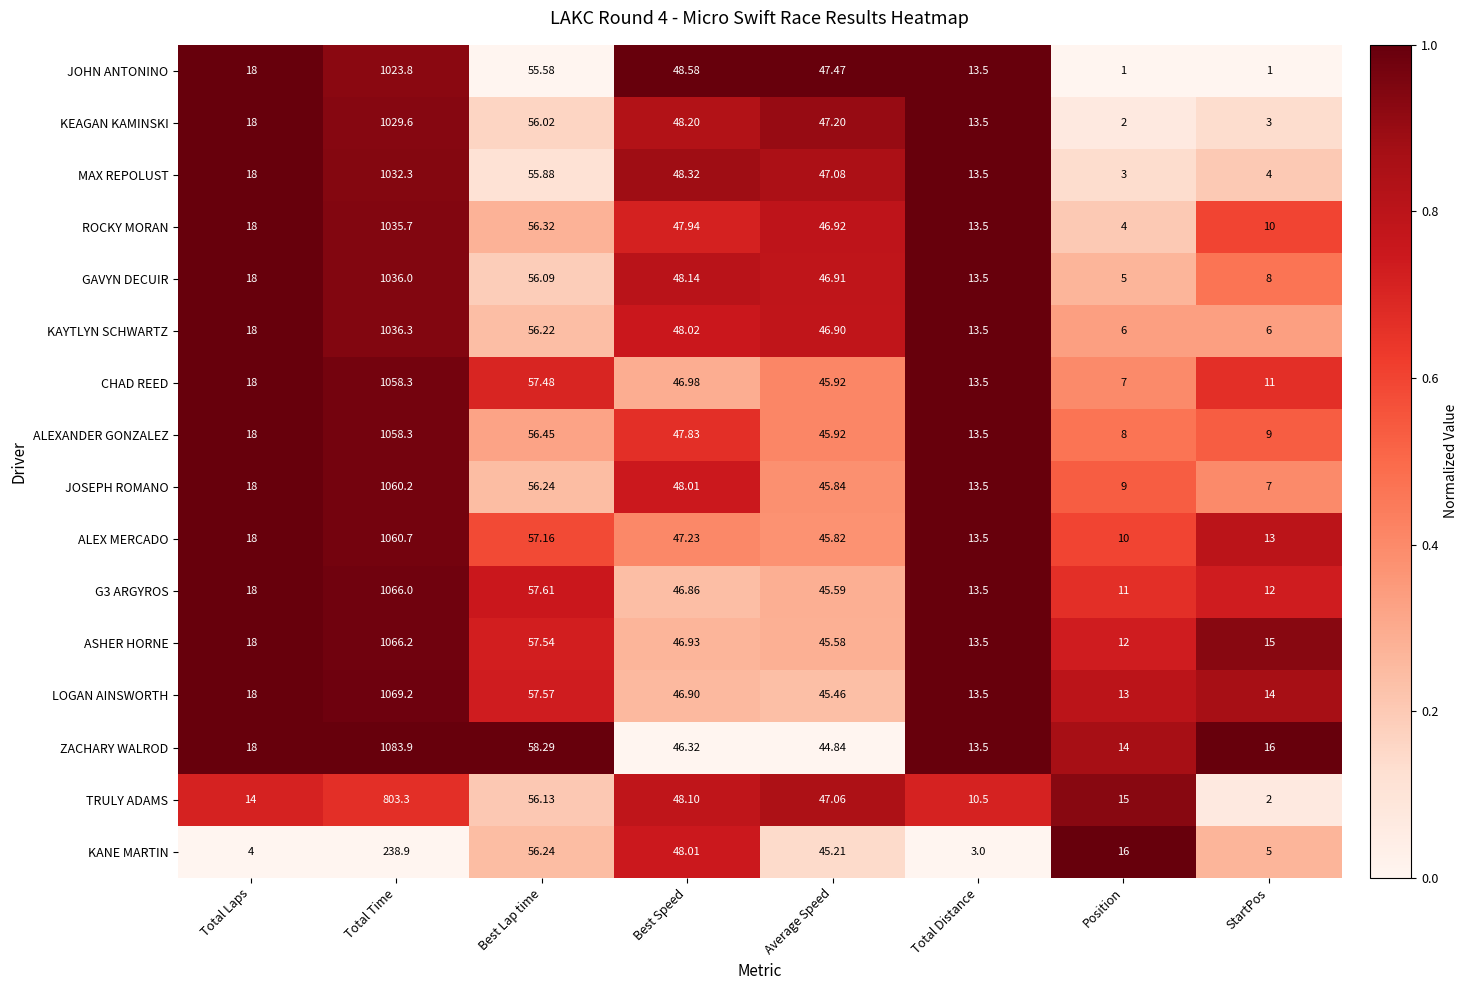

Which series has the largest total across all categories?

ZACHARY WALROD